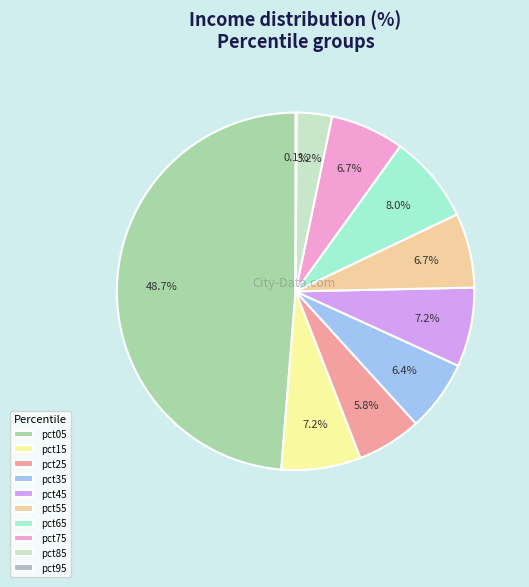

What percentage is the pct25 slice, to the nearest percent?

6%